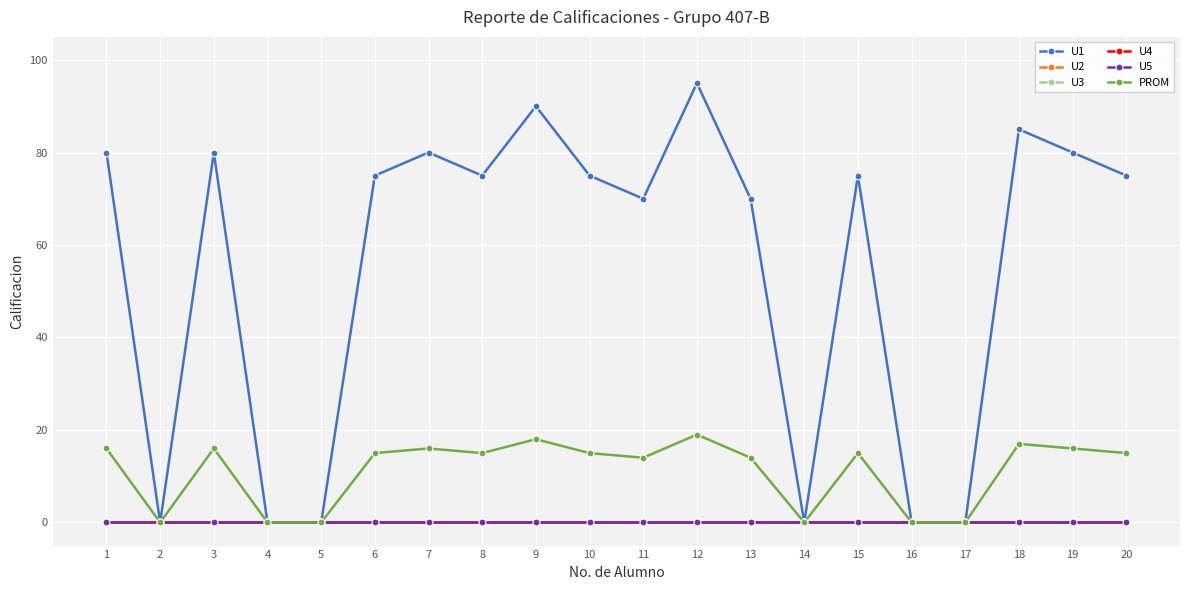

Does the chart have visible grid lines?

Yes